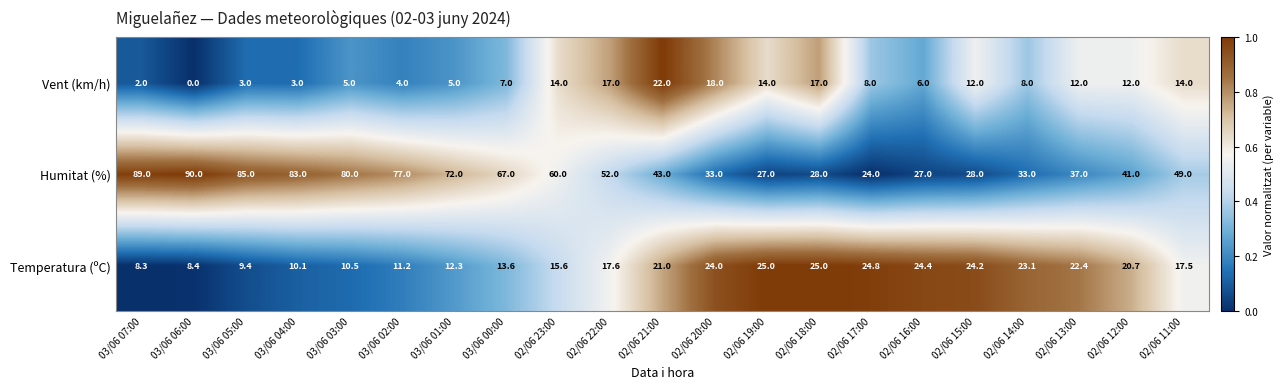

Rank the series by their maximum value, from highest to lowest.

Humitat (%), Temperatura (ºC), Vent (km/h)